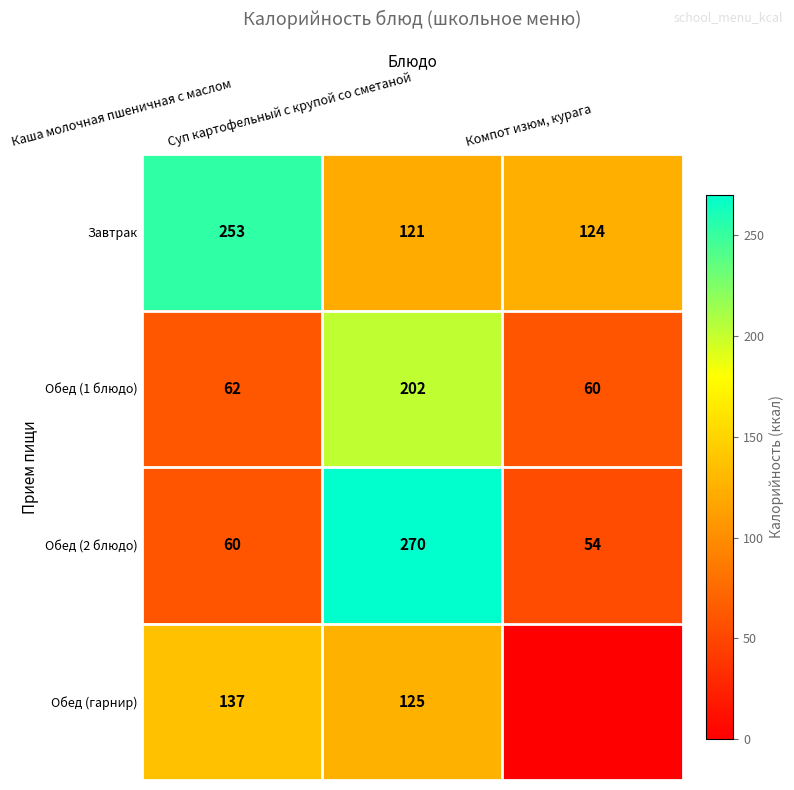

Is the value of Обед (2 блюдо) at Компот изюм, курага greater than the value of Обед (гарнир) at Суп картофельный с крупой со сметаной?

No